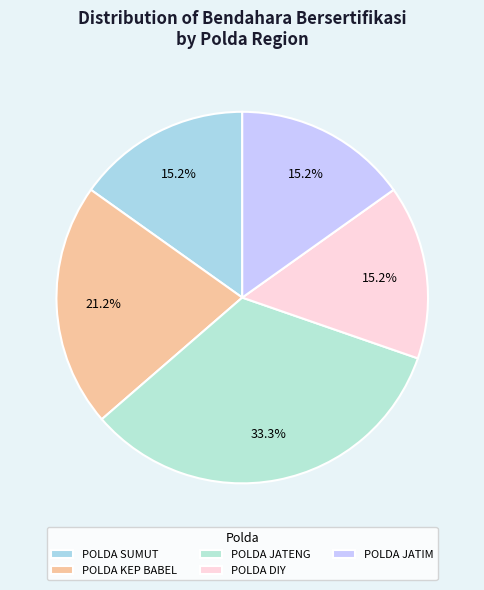

What percentage is the POLDA KEP BABEL slice, to the nearest percent?

21%